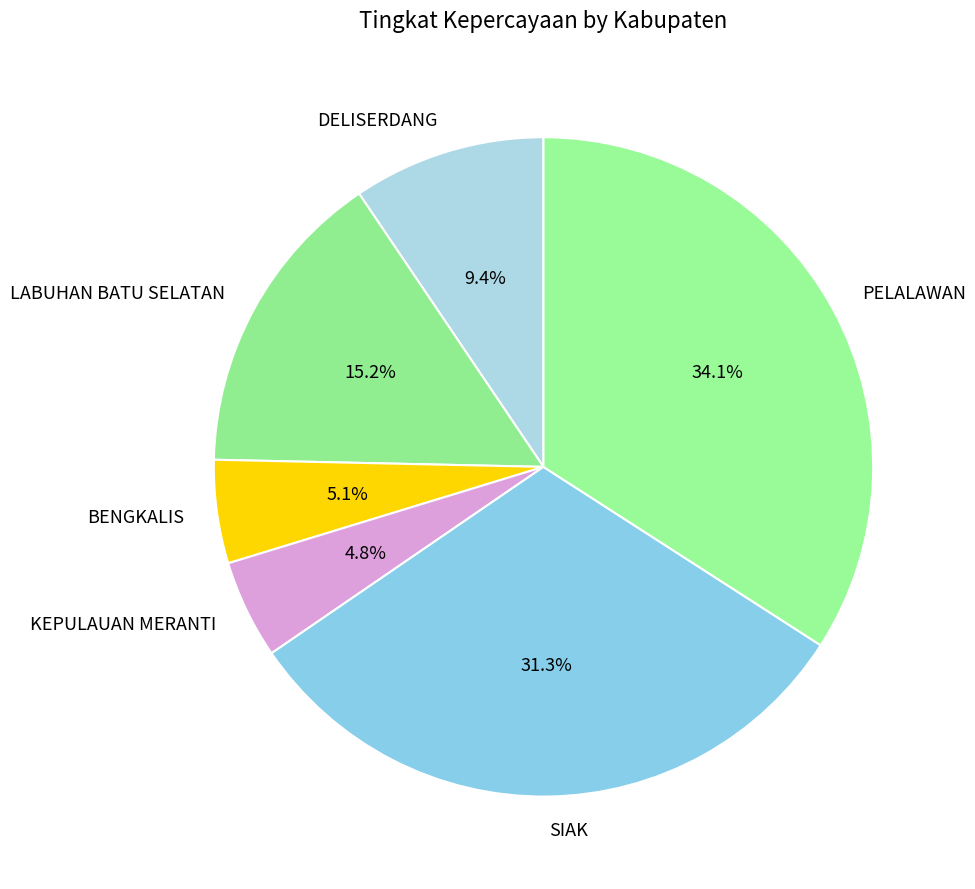

Between PELALAWAN and BENGKALIS, which is larger?

PELALAWAN